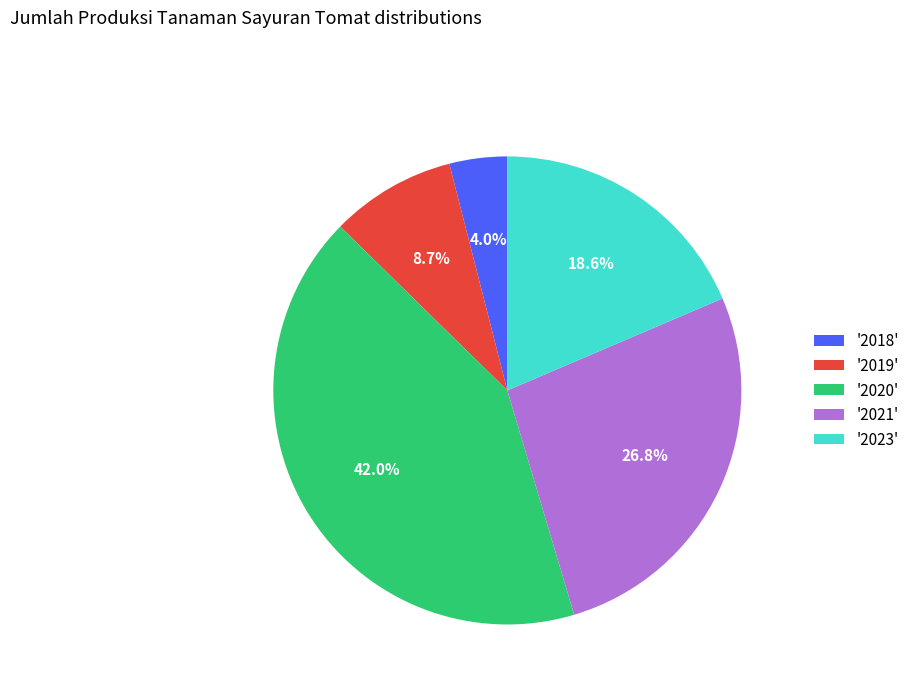

Which category has the smallest portion of the pie?

'2018'